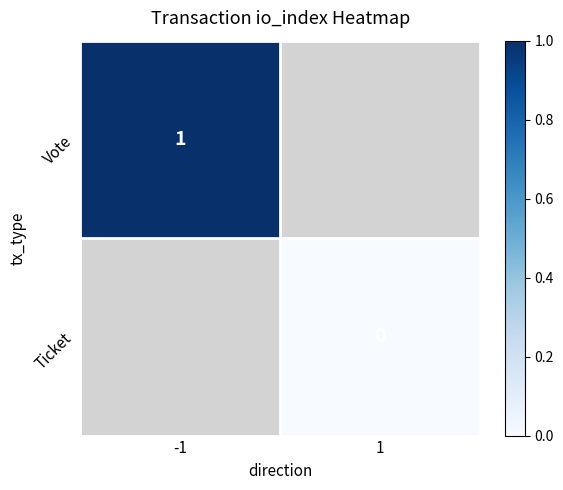

Is the value of Ticket at 1 greater than the value of Vote at -1?

No